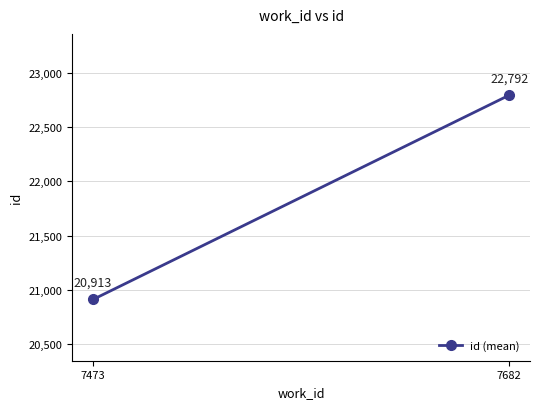

What is the greatest value displayed?

22792.3